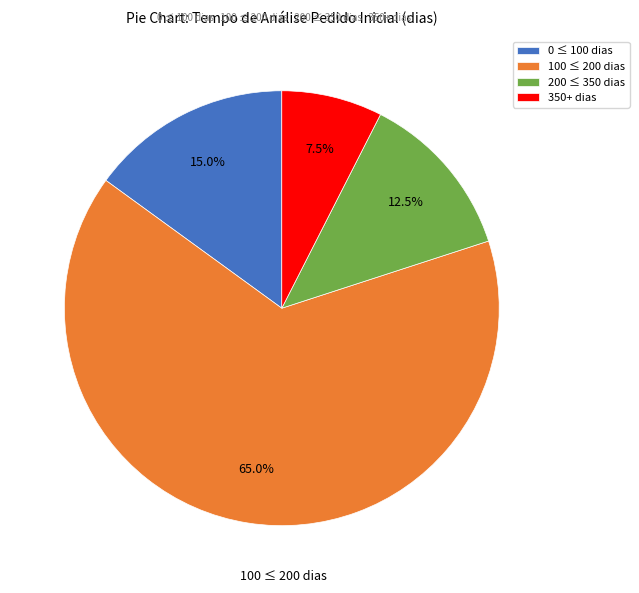

What is the largest slice in the pie chart?

100 ≤ 200 dias